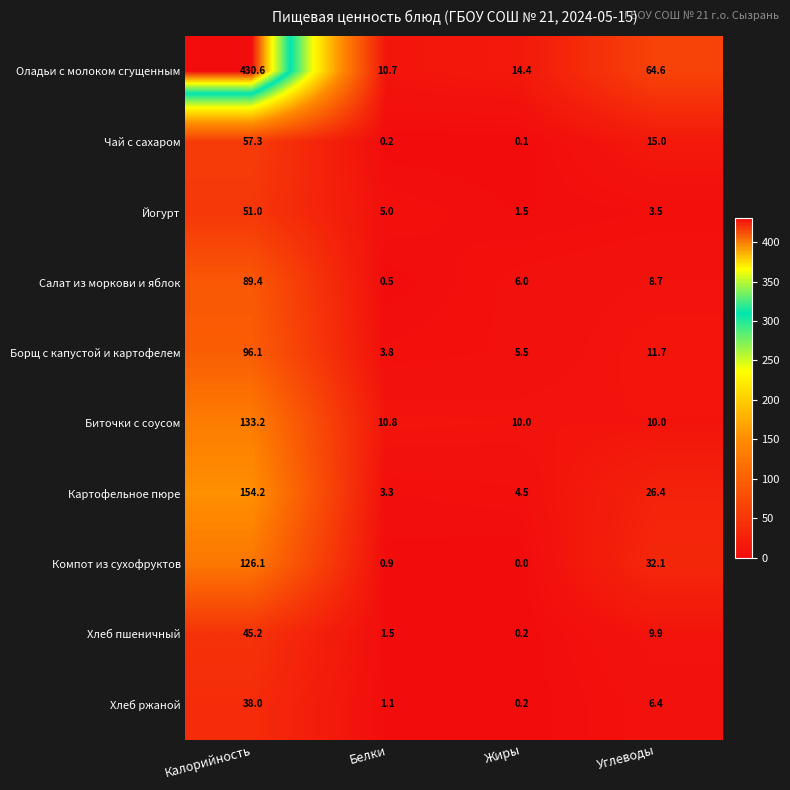

At which category is the sum across all series the highest?

Калорийность